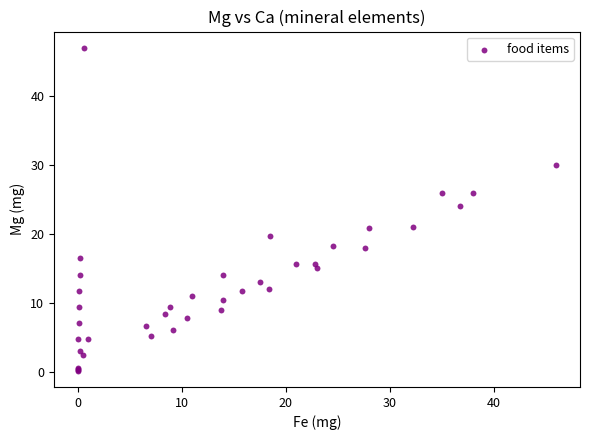

What Y value in the scatter plot is closest to 23?

24.0